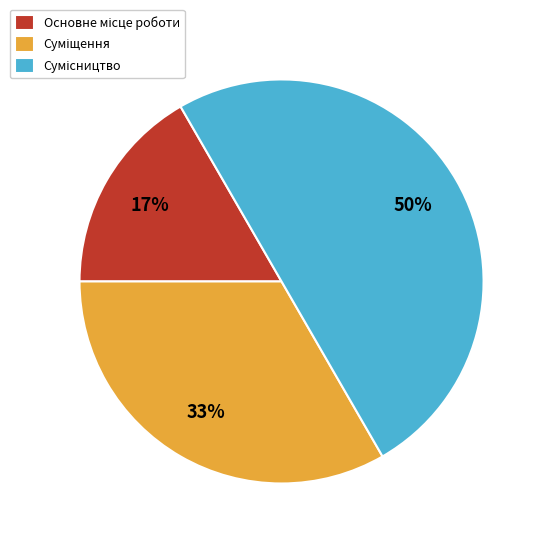

To the nearest percent, what is the difference between the largest and smallest slice percentages?

33%